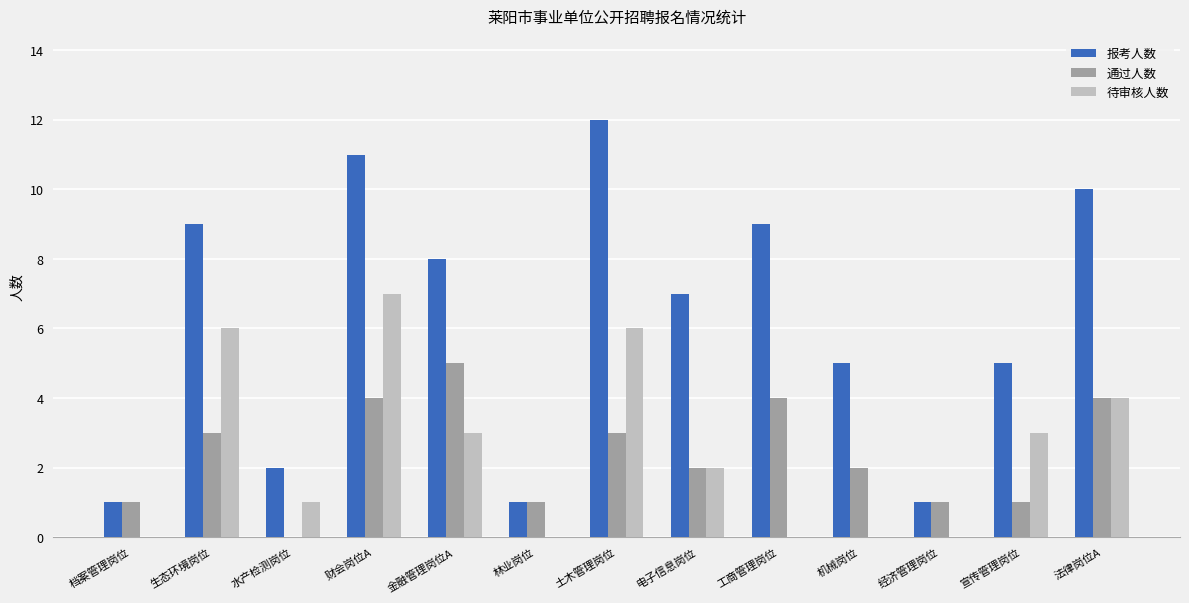

Read the 通过人数 value at 财会岗位A.

4